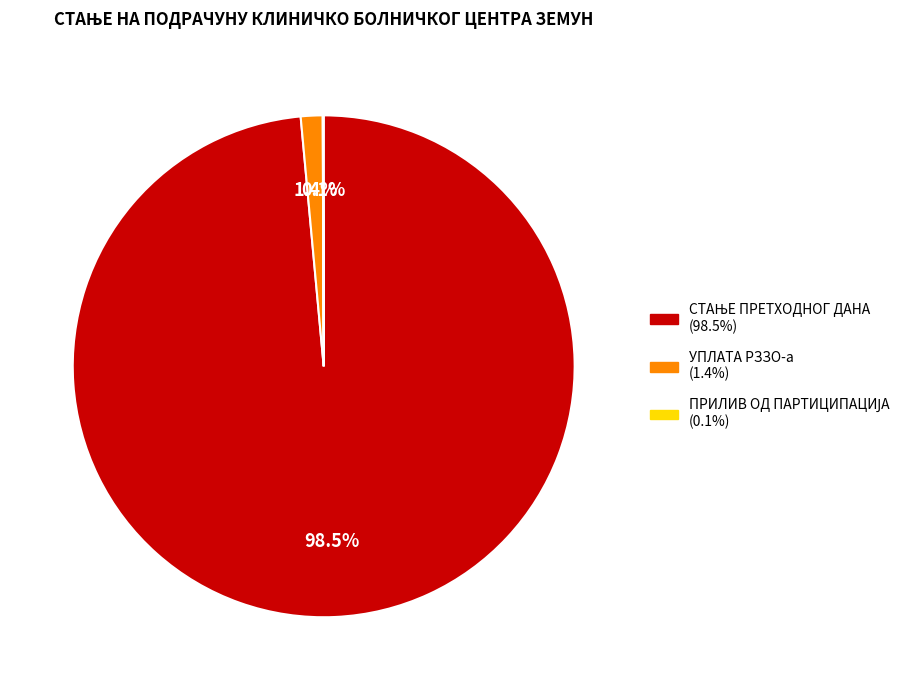

Is there any slice that represents more than half of the pie?

Yes